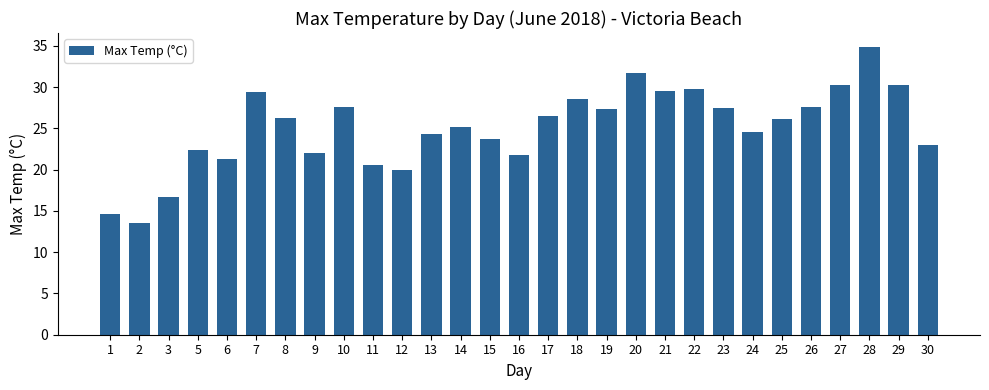

Are the bars grouped side by side (vs. stacked)?

No